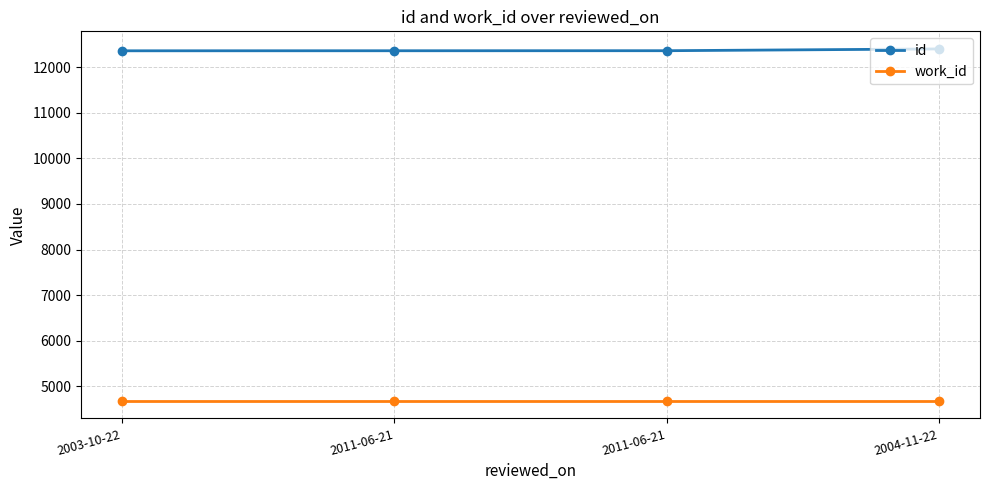

What are all the series names shown in the legend?

id, work_id